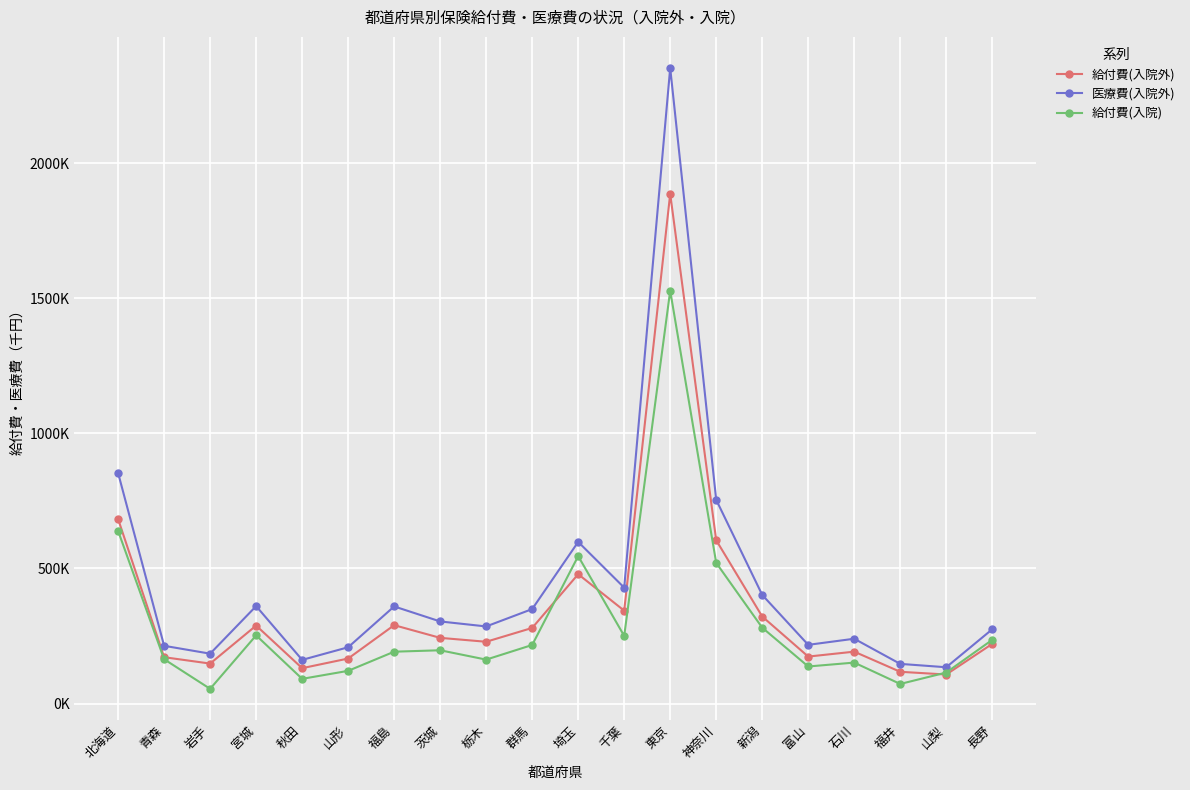

Which label corresponds to the smallest value in the chart?

岩手